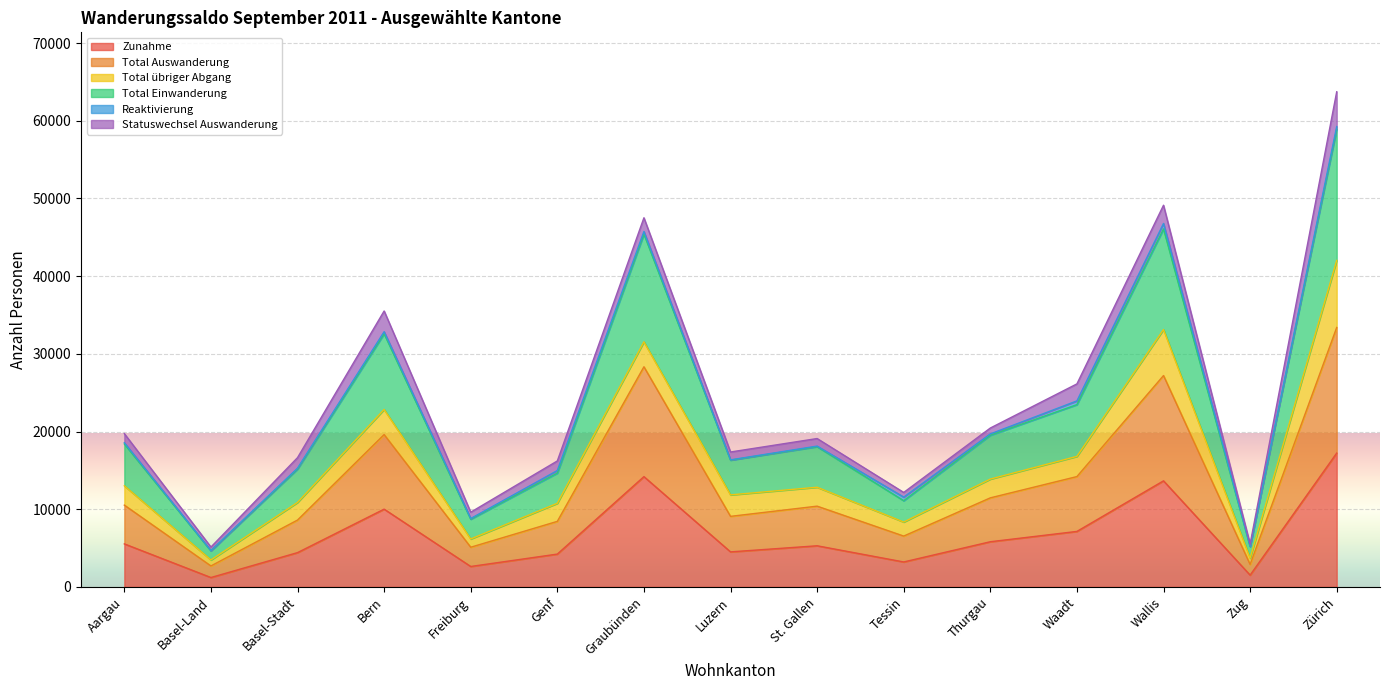

What is the maximum value for Zunahme?

17226